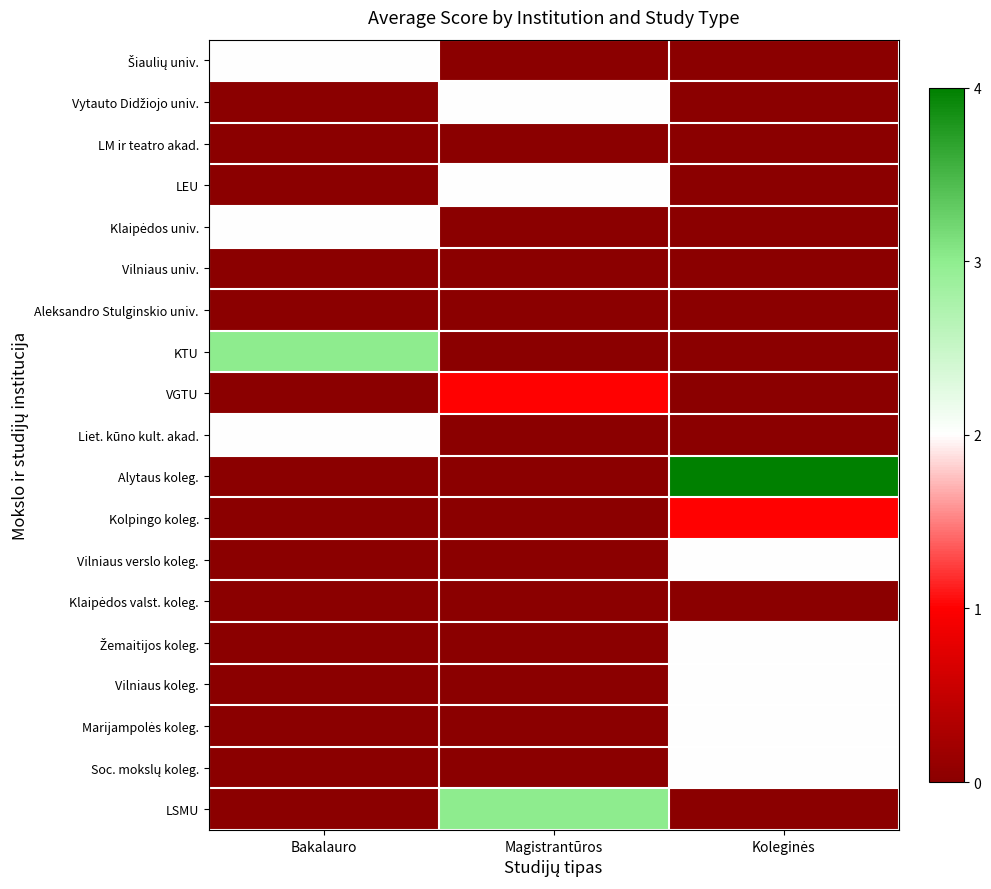

How many categories are shown in the chart?

3